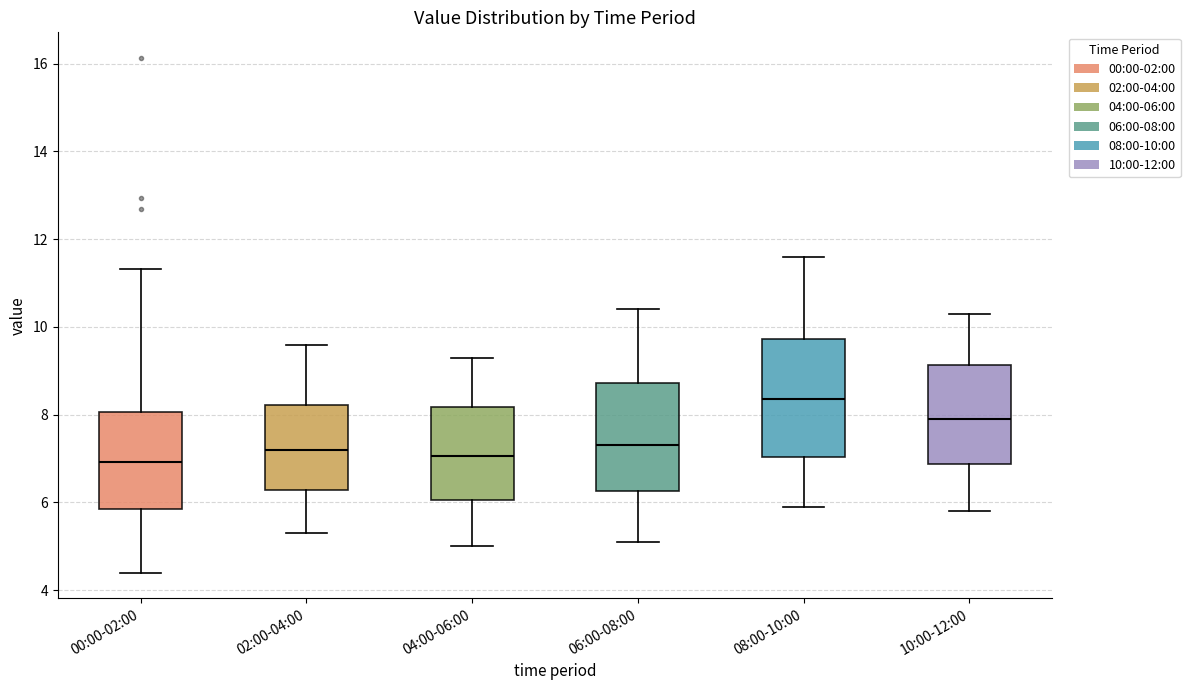

Where is the upper edge of the box for 10:00-12:00 on the y-axis? The values are not printed on the chart, so give them approximately, as read against the axis.

9.2